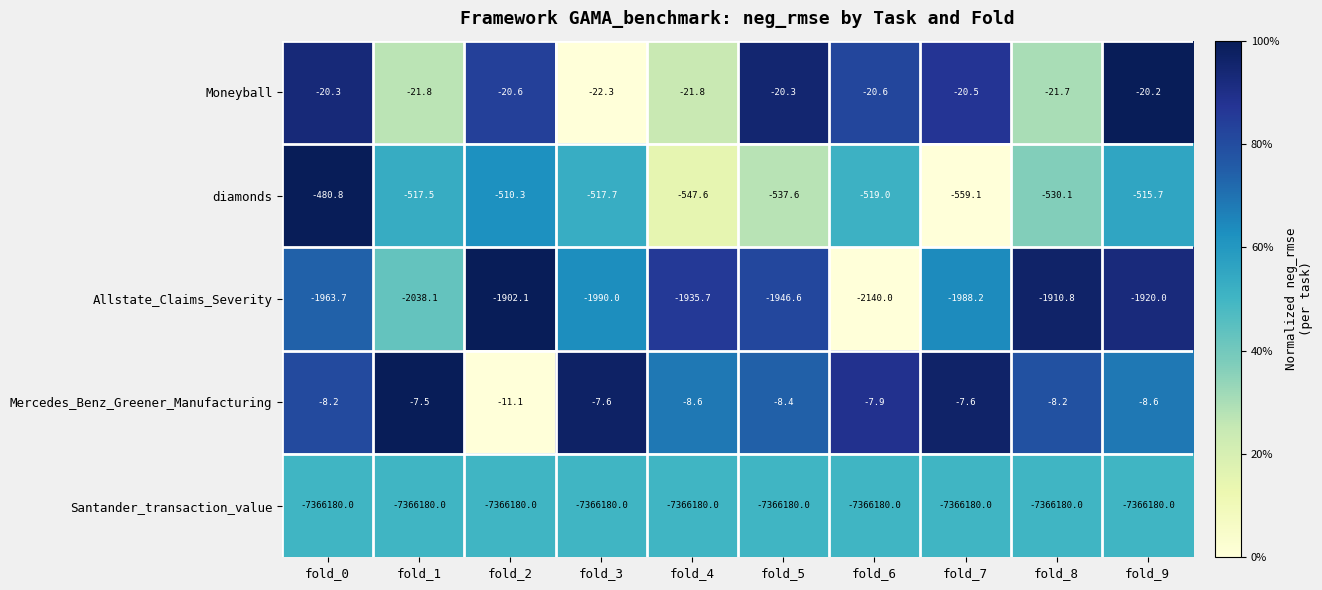

What is the difference between the highest and lowest values at fold_3?

7366172.4